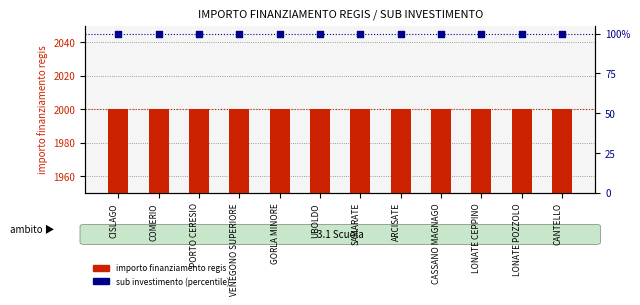

At how many categories does at least one series exceed 1348?

12